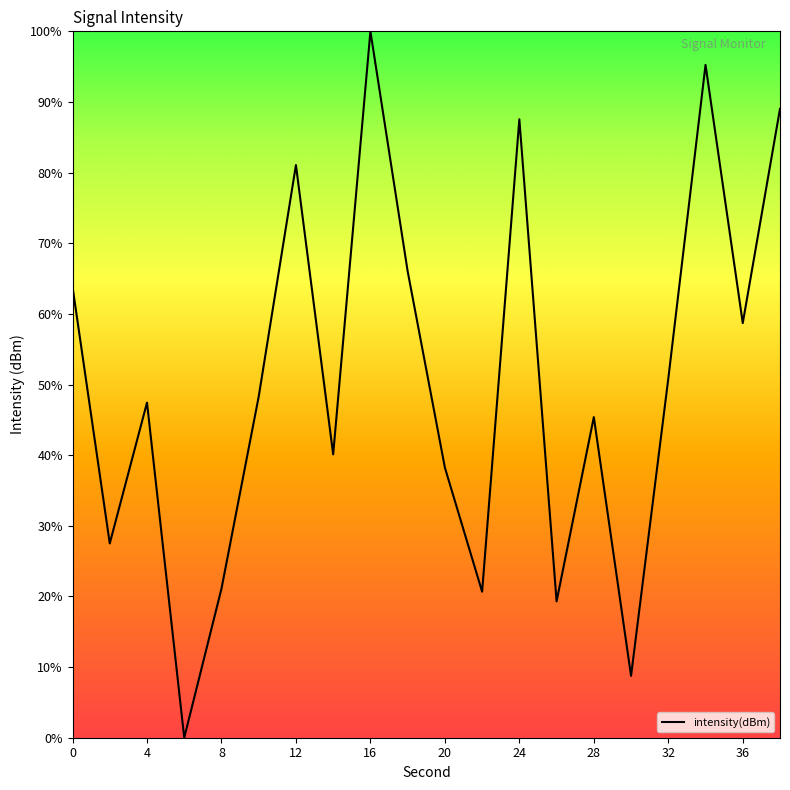

How many interior local peaks (higher than both neighbors) does the data have?

6